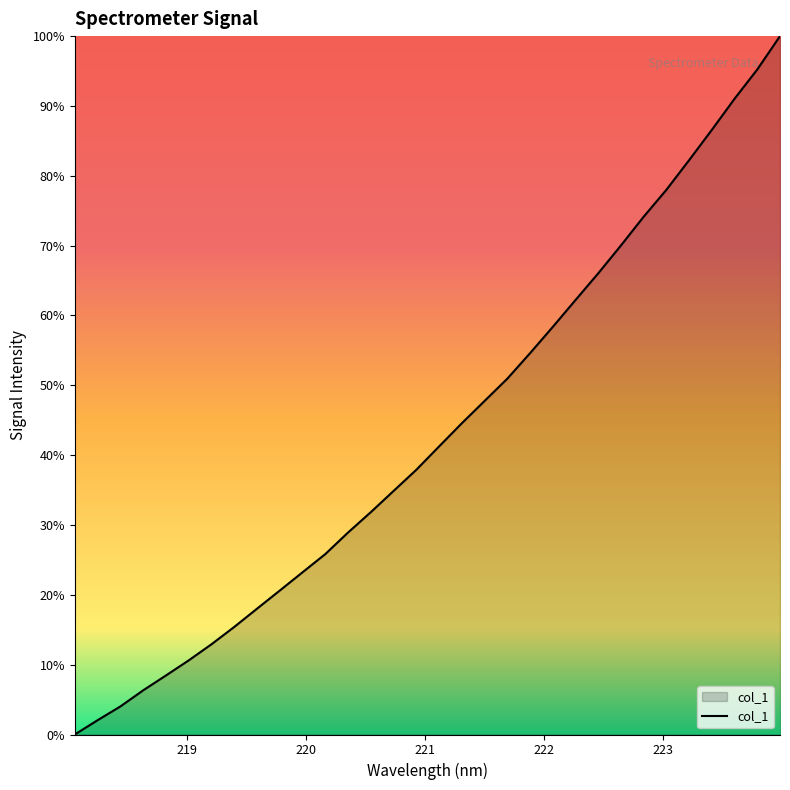

Does the chart display data point markers on the line(s)?

No